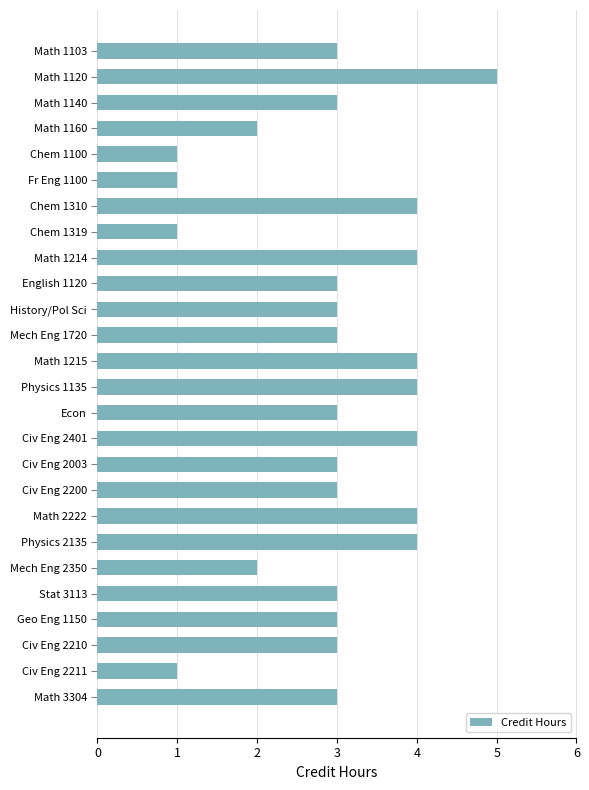

Does the chart contain any negative values?

No